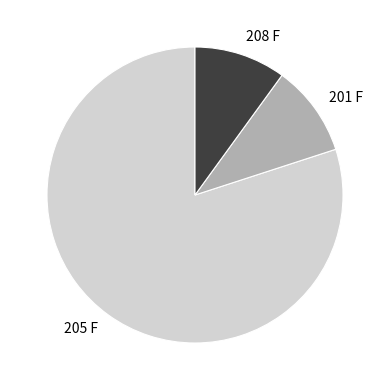

Which slice is the largest?

205 F